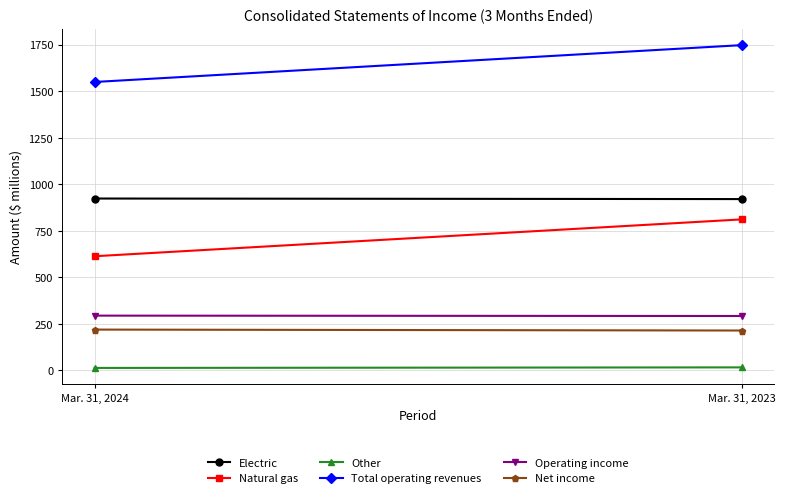

At which label does Other reach its minimum?

Mar. 31, 2024